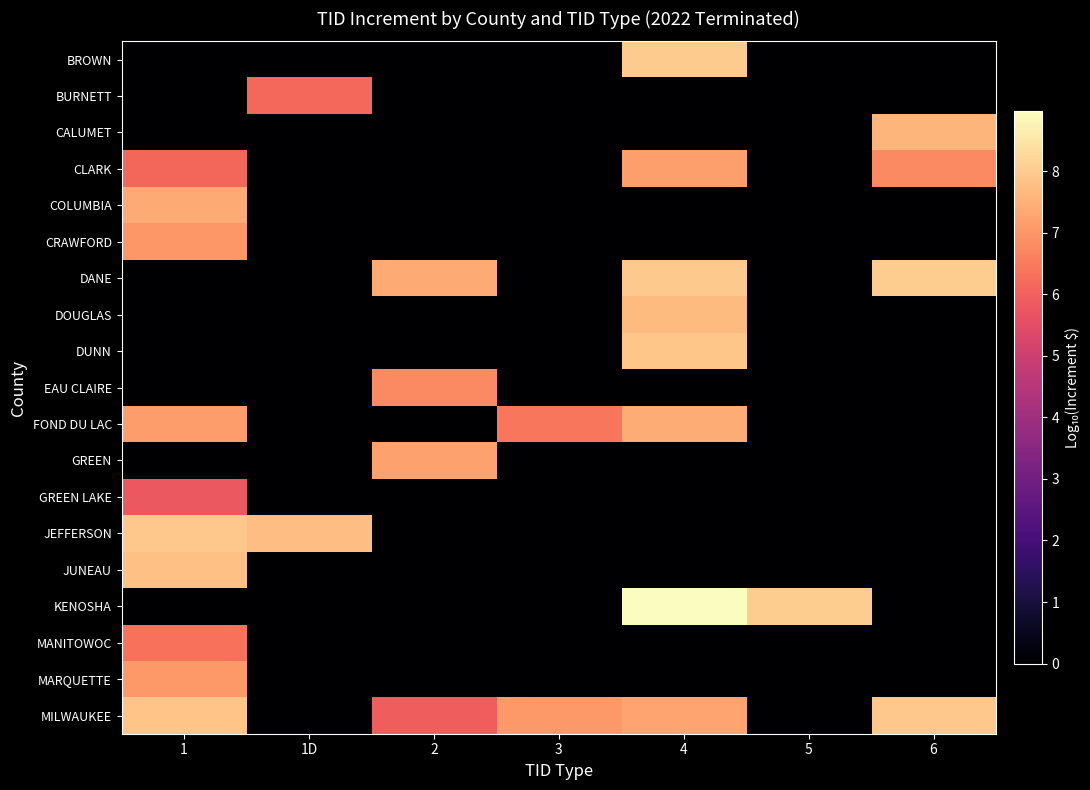

What is the greatest value displayed?

9.0